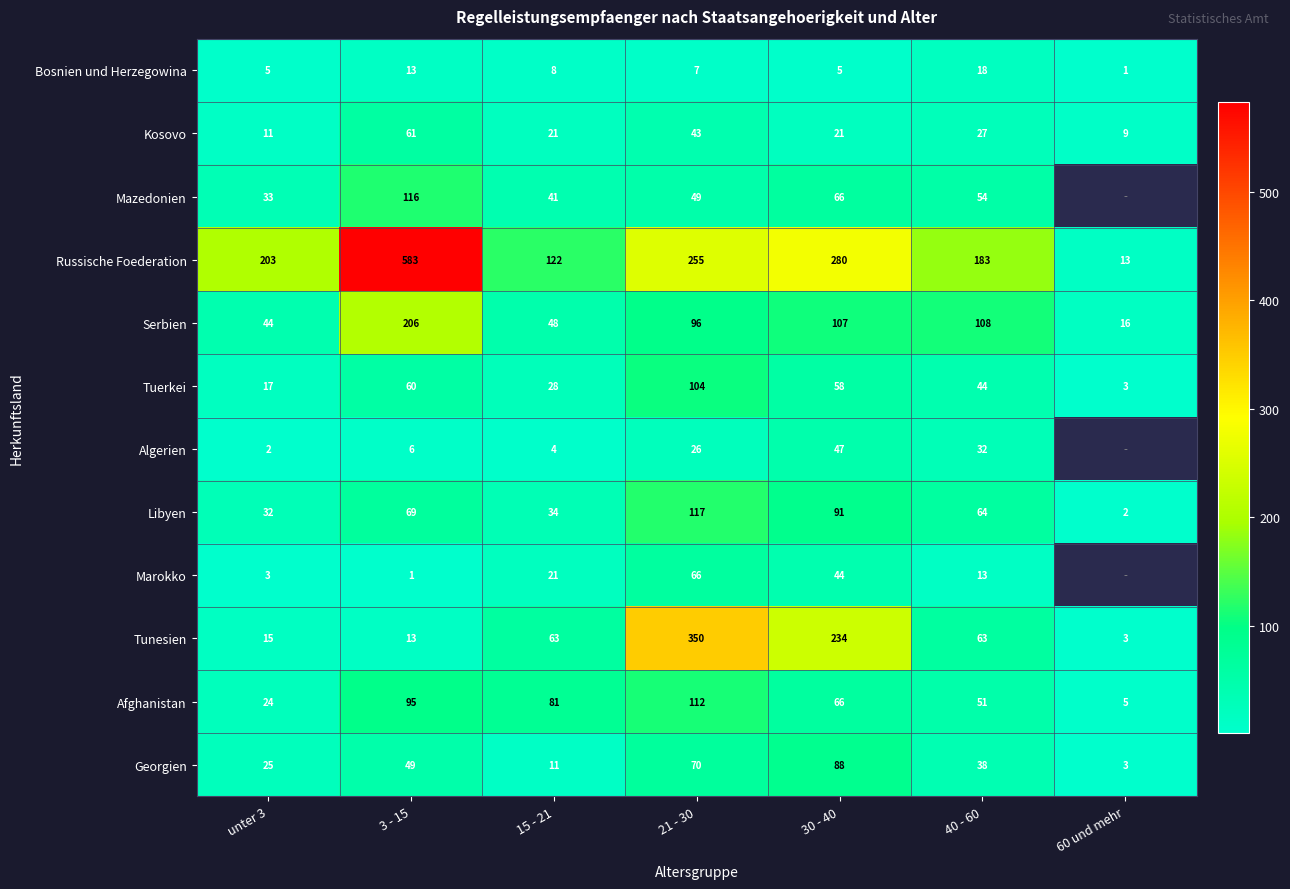

Is the value of Marokko at unter 3 greater than the value of Afghanistan at 15 - 21?

No